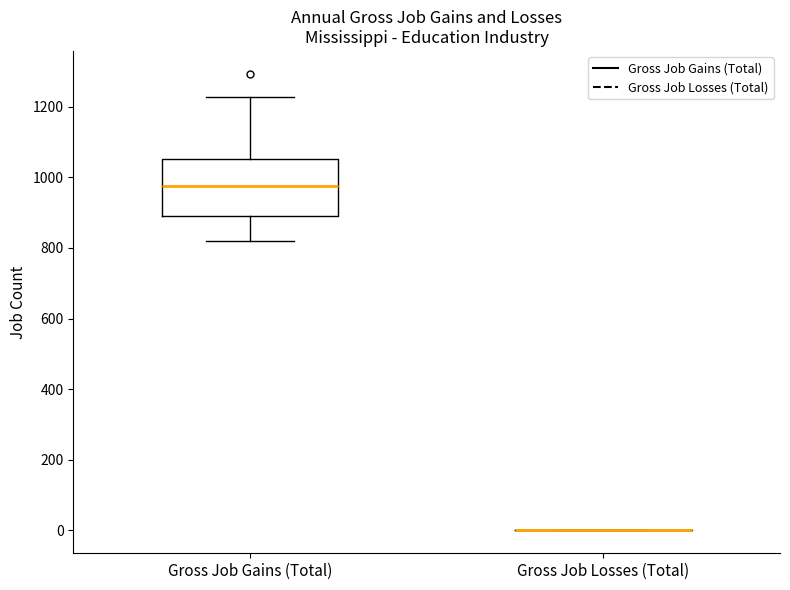

Which box is the tallest, from its lower edge to its upper edge?

Gross Job Gains (Total)